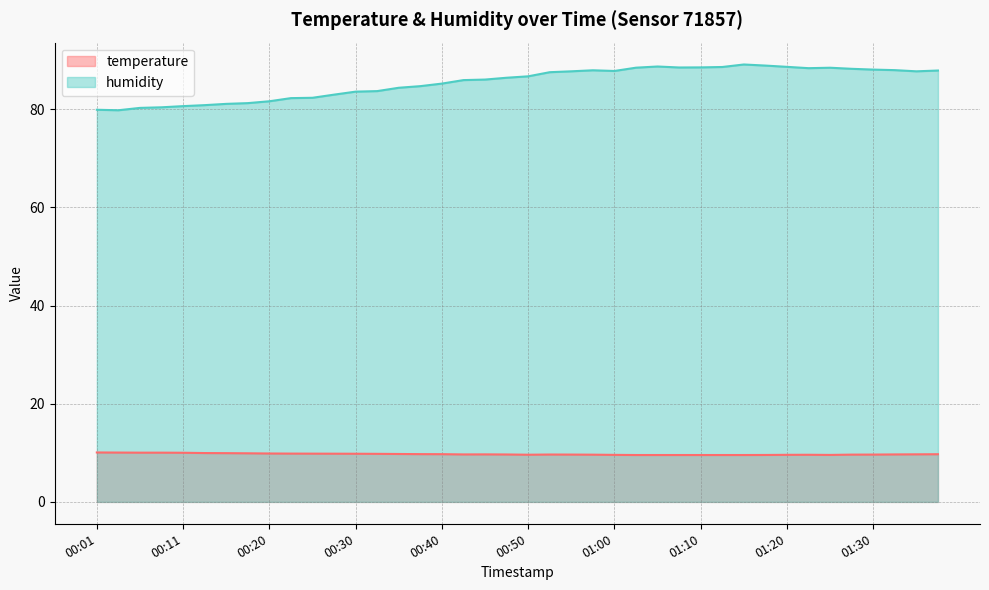

What is the sum of the humidity values at 01:10 and 00:40?

173.7